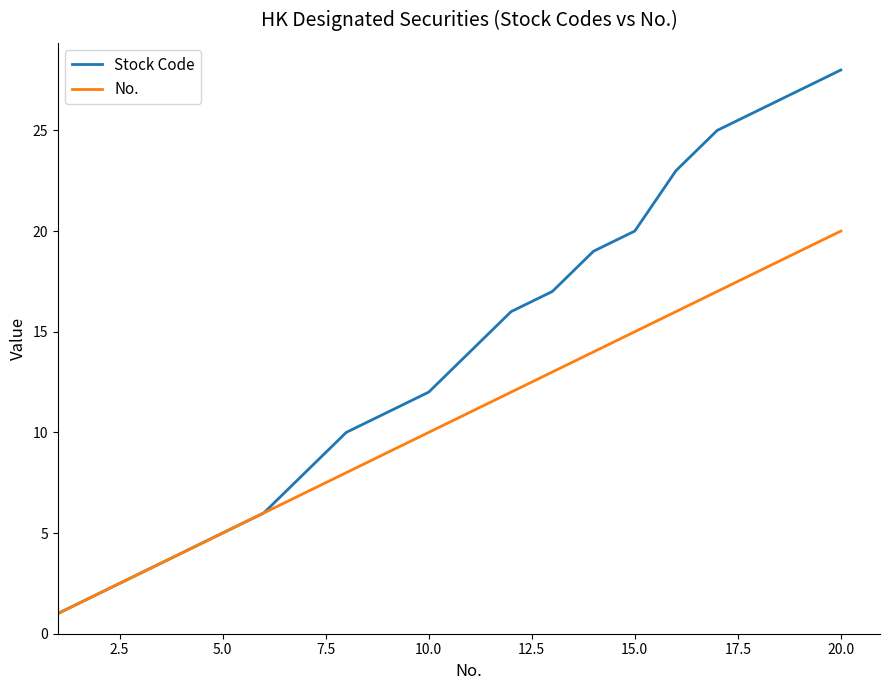

Which series has the largest range (max minus min)?

Stock Code